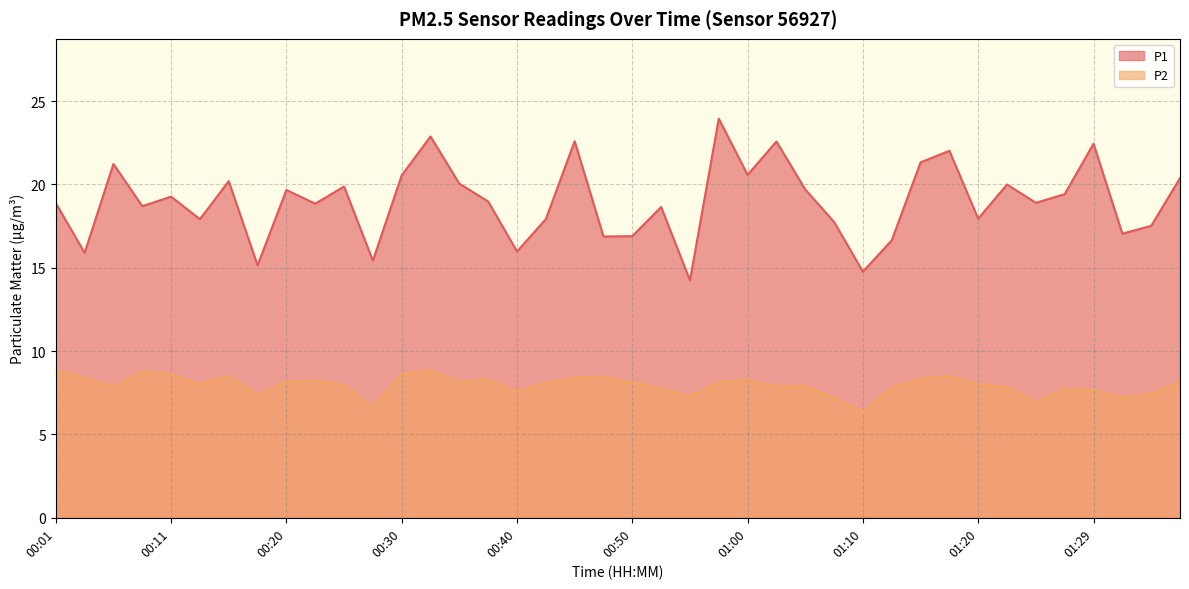

What is the sum of the P1 values at 01:07 and 00:18?

32.9